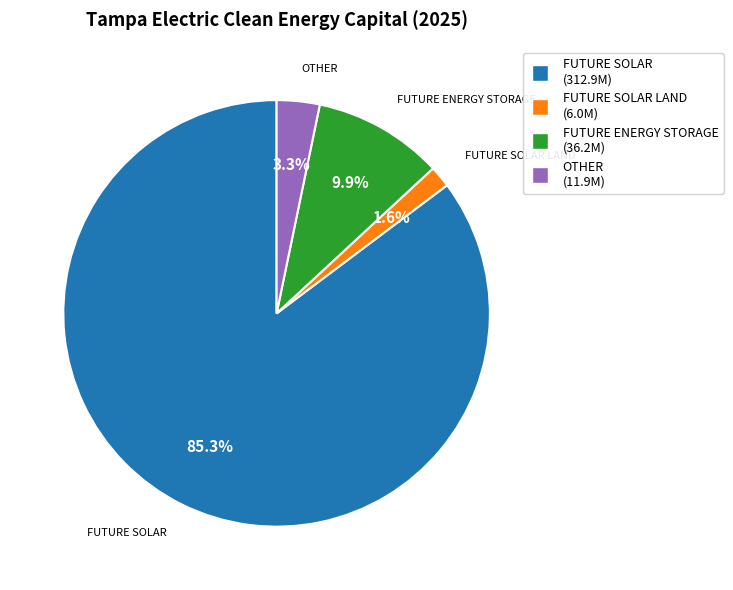

Does any single category account for the majority?

Yes